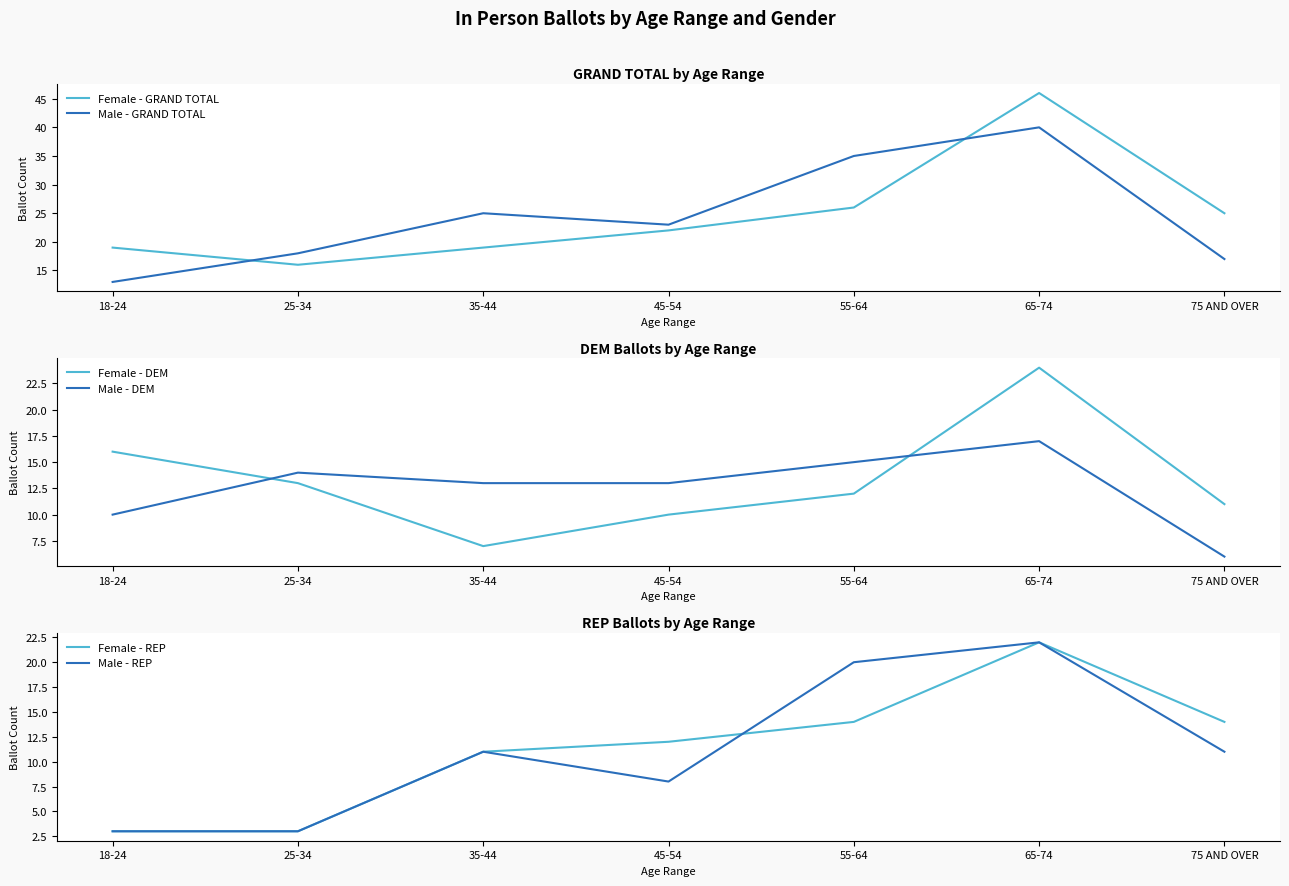

How many interior local peaks does the Female - REP series have?

1